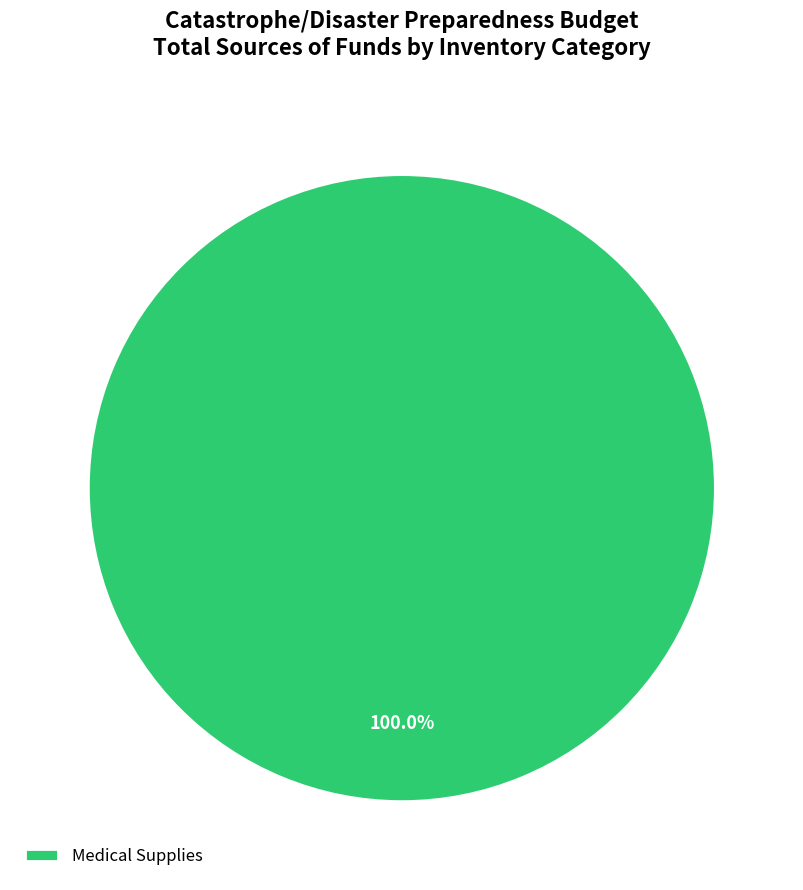

Rank the categories by value from highest to lowest.

Medical Supplies